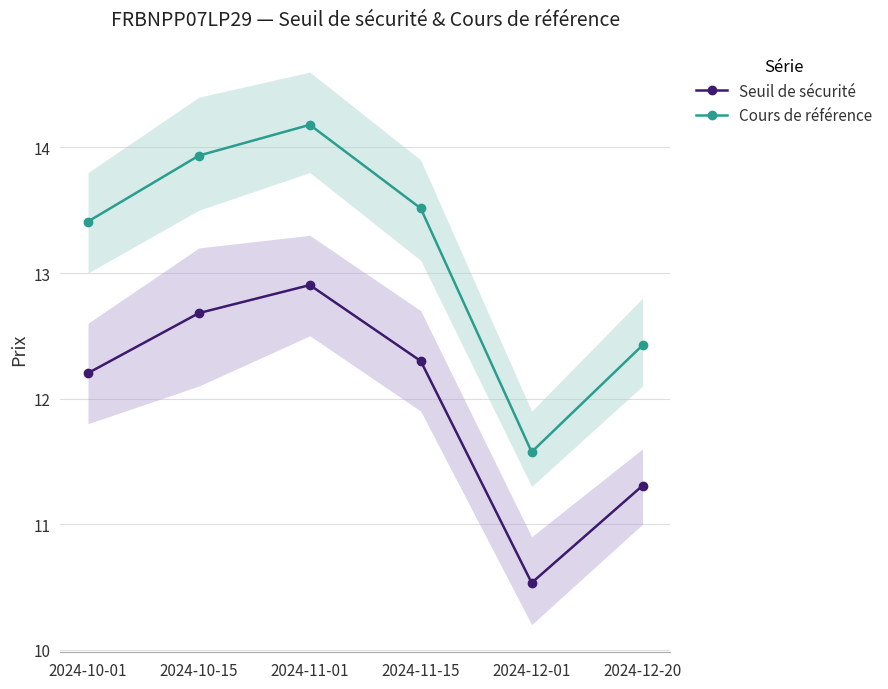

What is the difference between the second highest and second lowest values in the Seuil de sécurité series?

1.4